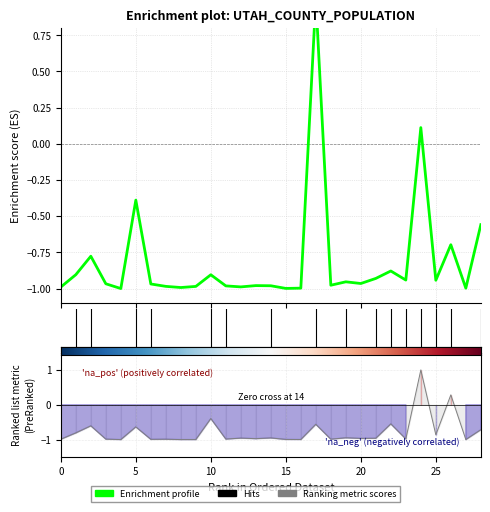

What is the label of the 5th point from the left?

4